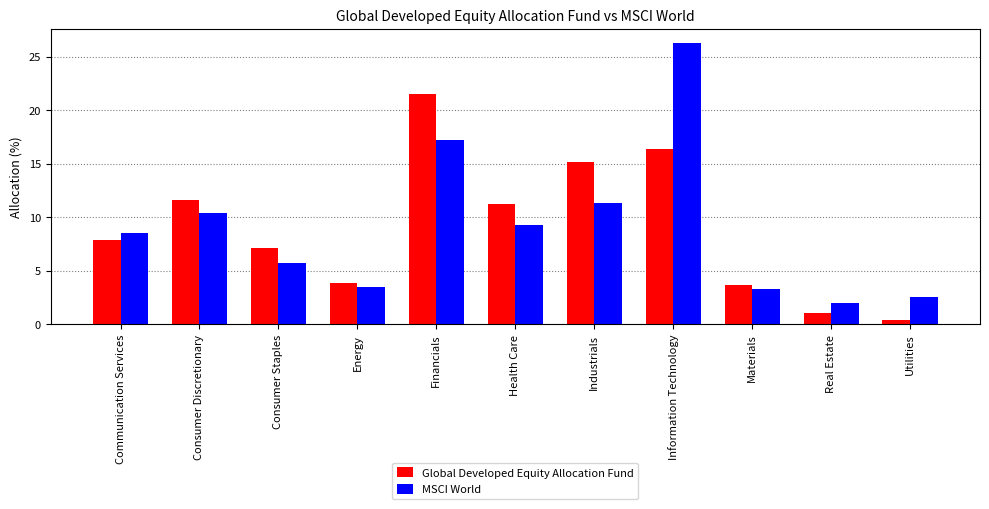

What is the average value of the Global Developed Equity Allocation Fund series?

9.1